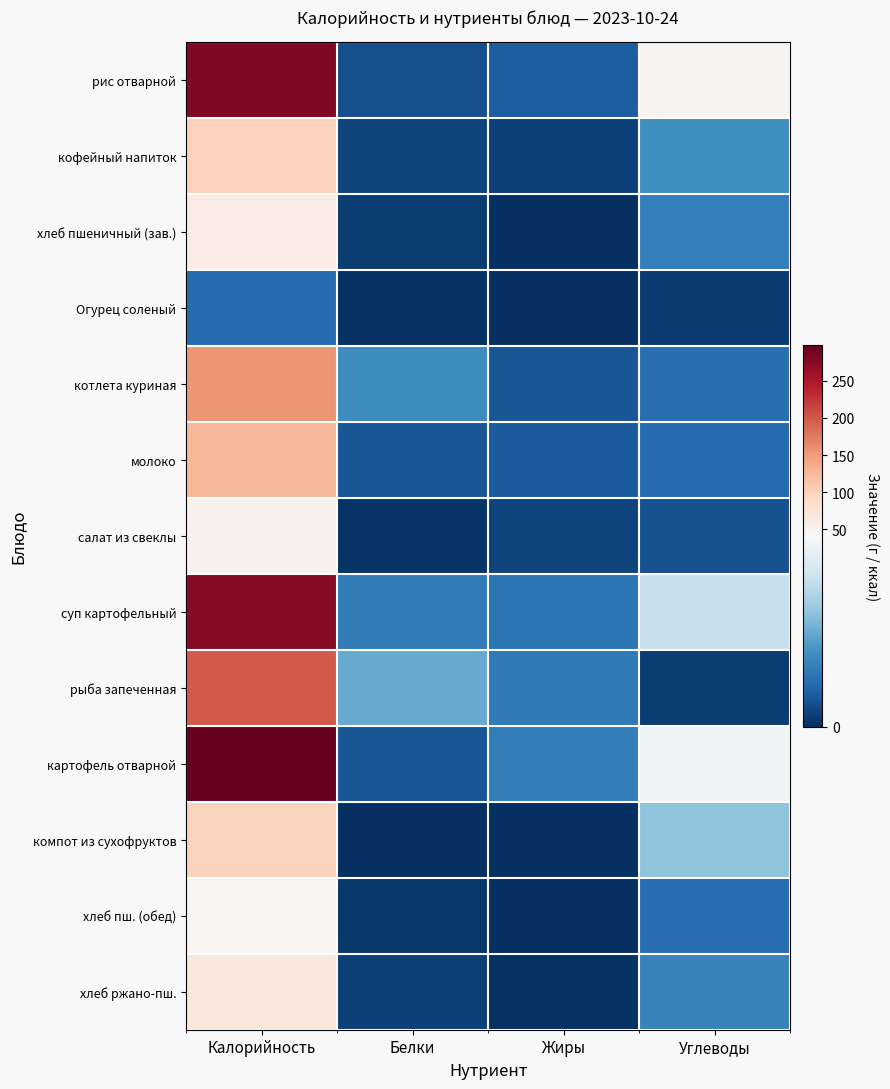

Which series changed the most between Калорийность and Углеводы?

картофель отварной